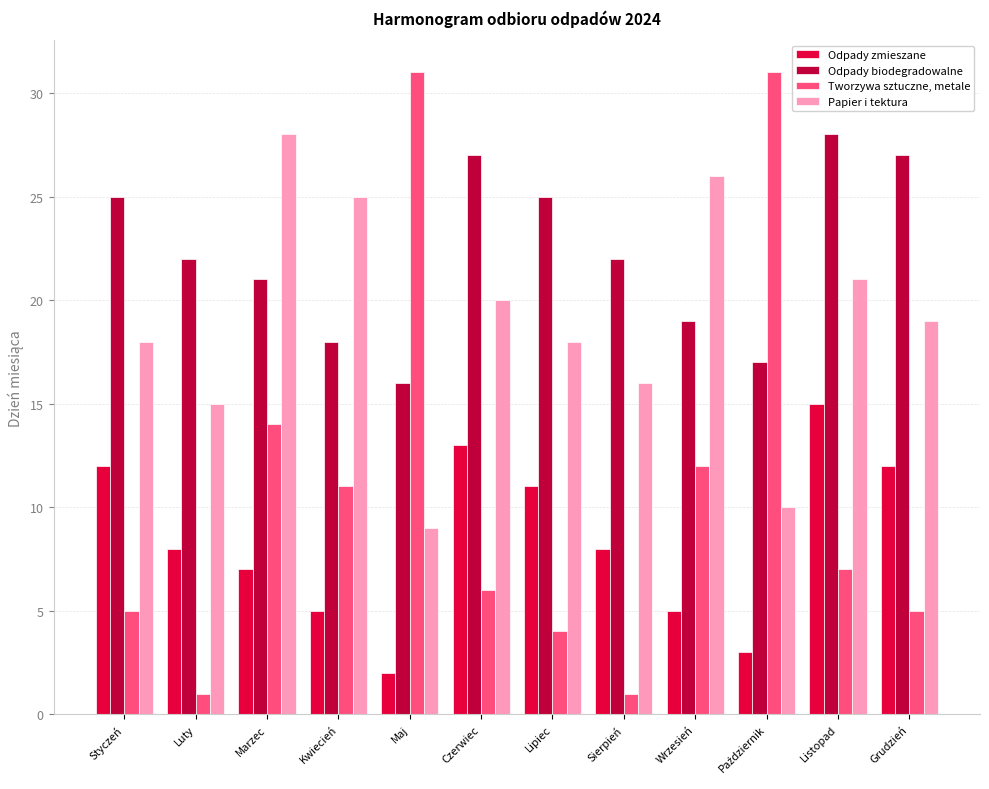

At Lipiec, list the series in order from largest to smallest.

Odpady biodegradowalne, Papier i tektura, Odpady zmieszane, Tworzywa sztuczne, metale